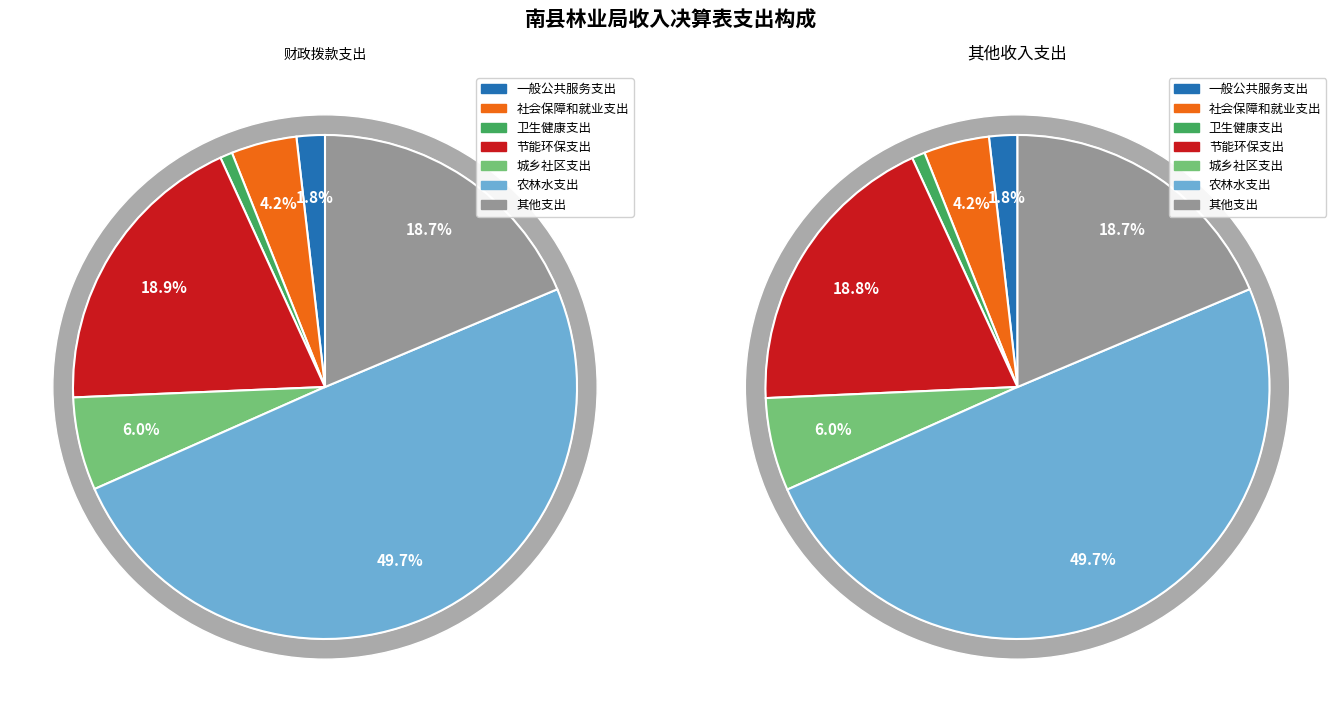

To the nearest percent, what is the difference between the 农林水支出 and 卫生健康支出 slice percentages?

49%